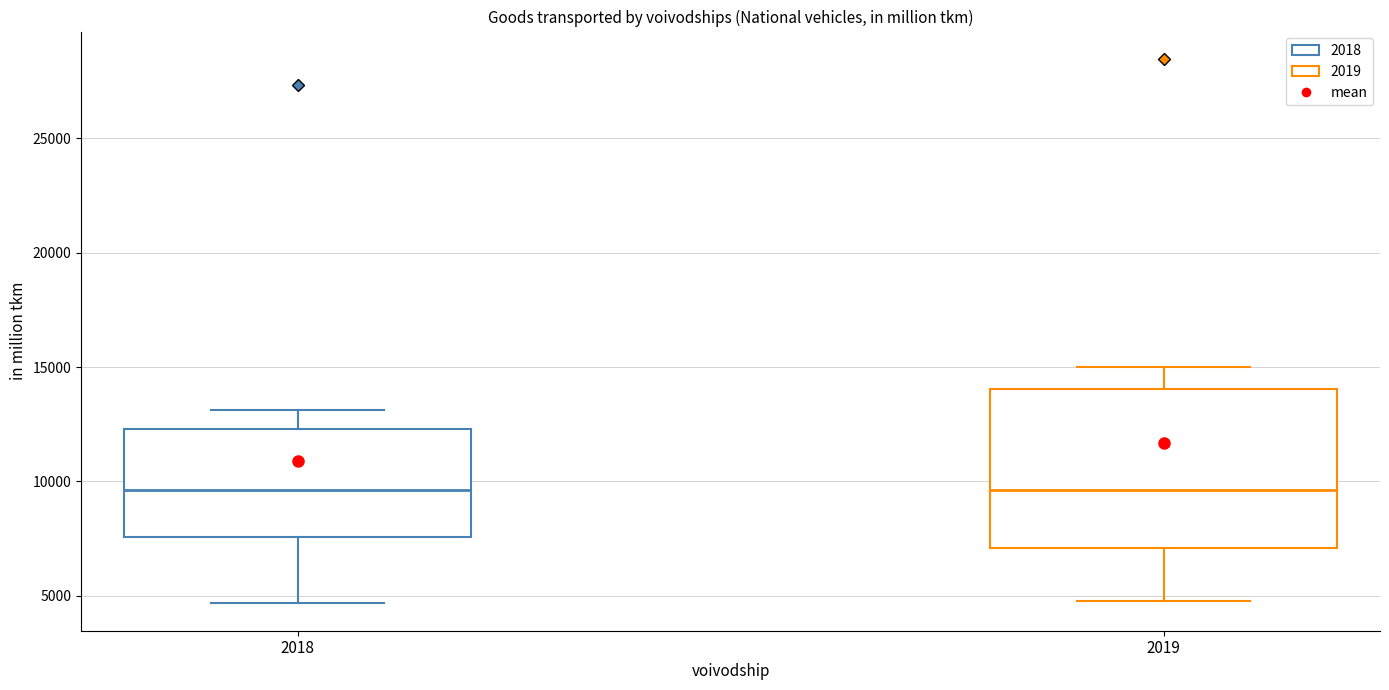

Reading left to right, read every box against the y-axis: the position of its median line, the range the box covers, and the ends of its whiskers. The values are not printed on the chart, so give them approximately, as read against the axis.

2018: median 9500, box 7500 to 12500, whiskers 4500 to 13000
2019: median 9500, box 7000 to 14000, whiskers 5000 to 15000